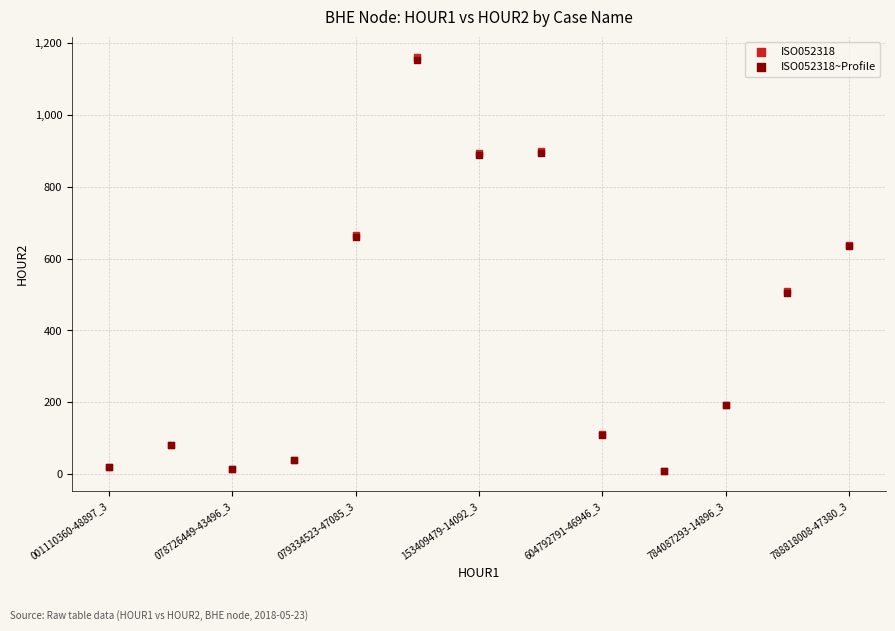

Which series has the largest Y range (max minus min)?

ISO052318